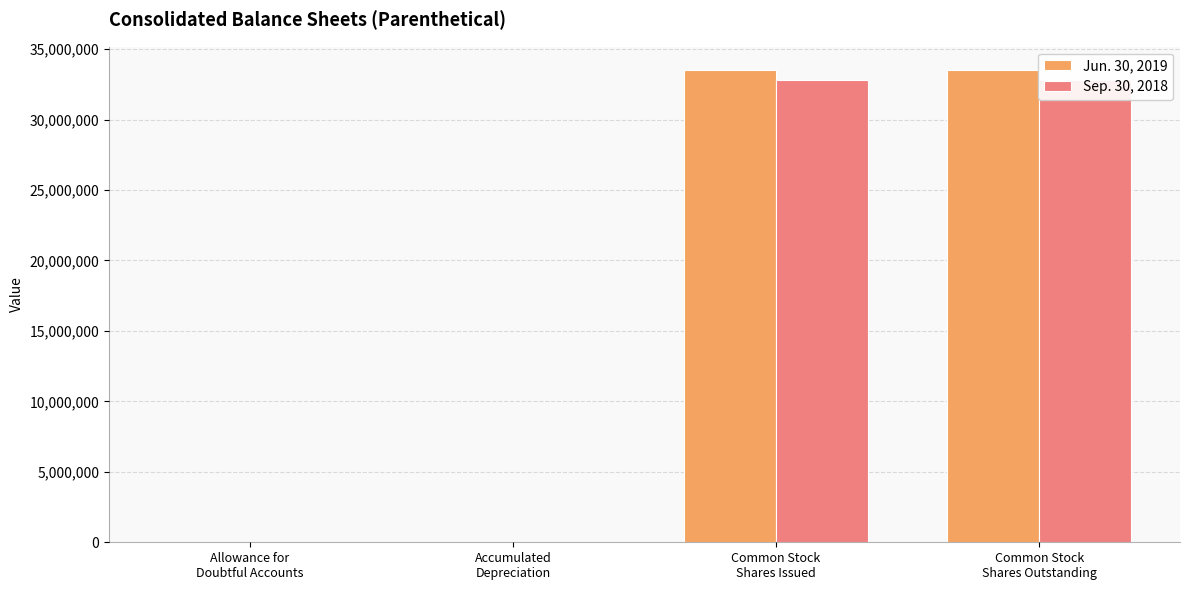

Which category has the highest value in the Jun. 30, 2019 series?

Common Stock
Shares Issued